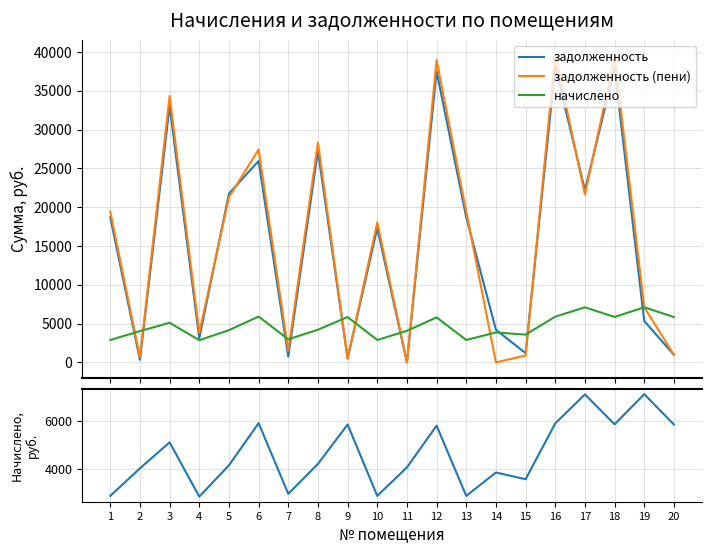

Which has a higher value, 19 or 18?

18